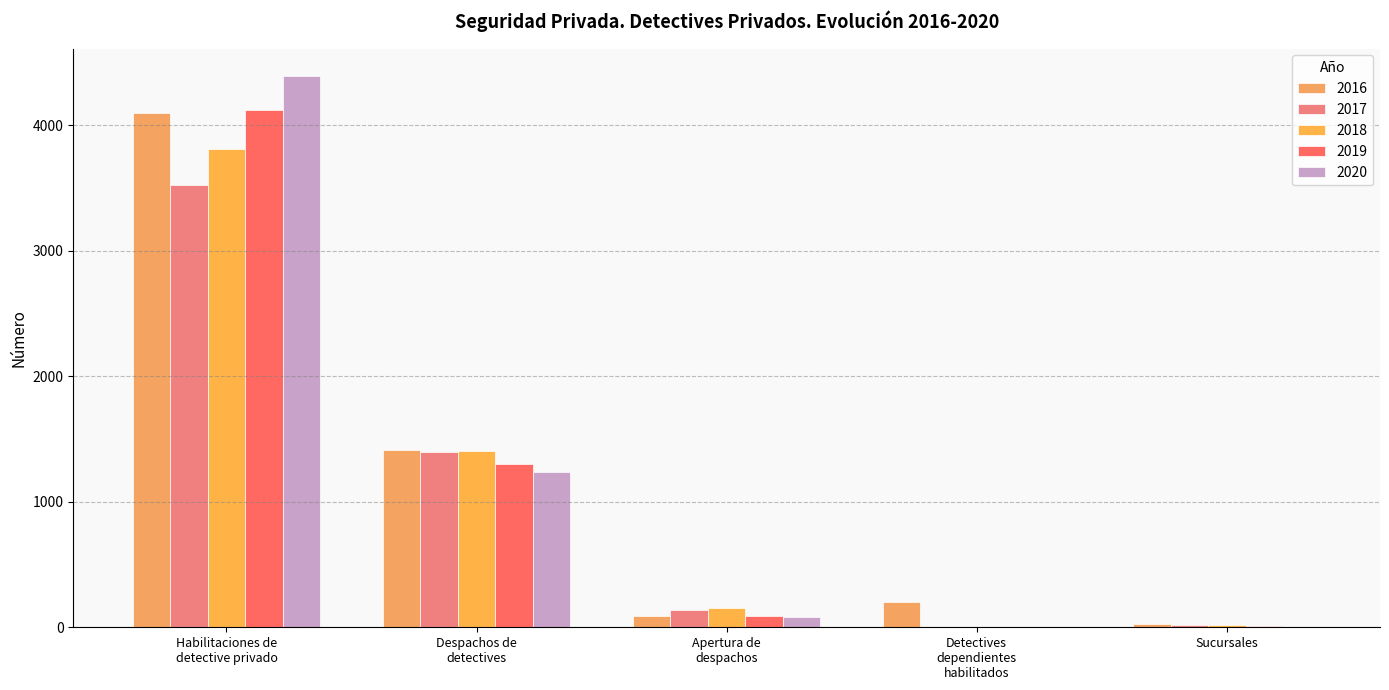

Which category has the highest value in the 2019 series?

Habilitaciones de
detective privado